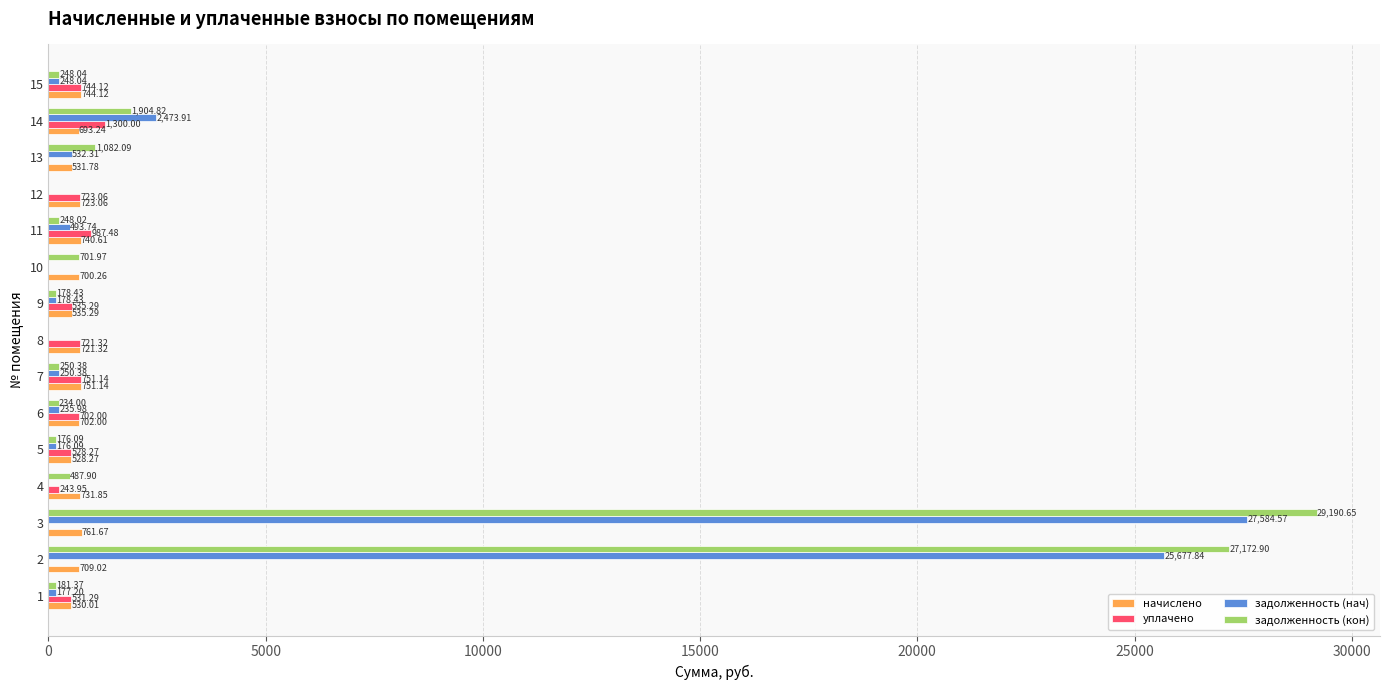

Between 2 and 15, which series saw the biggest shift?

задолженность (кон)